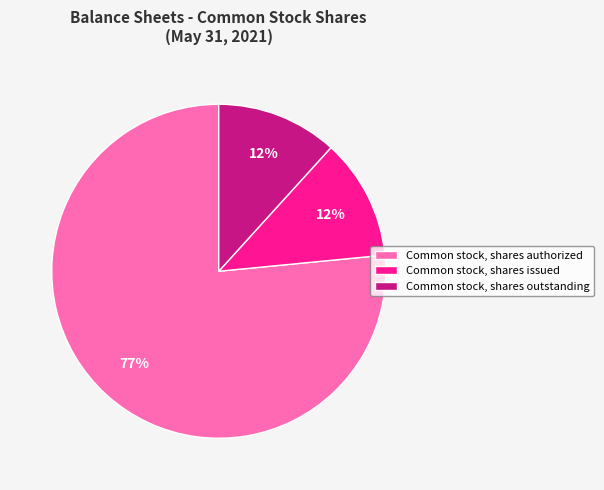

Combined, do Common stock, shares outstanding and Common stock, shares authorized account for over 50%?

Yes